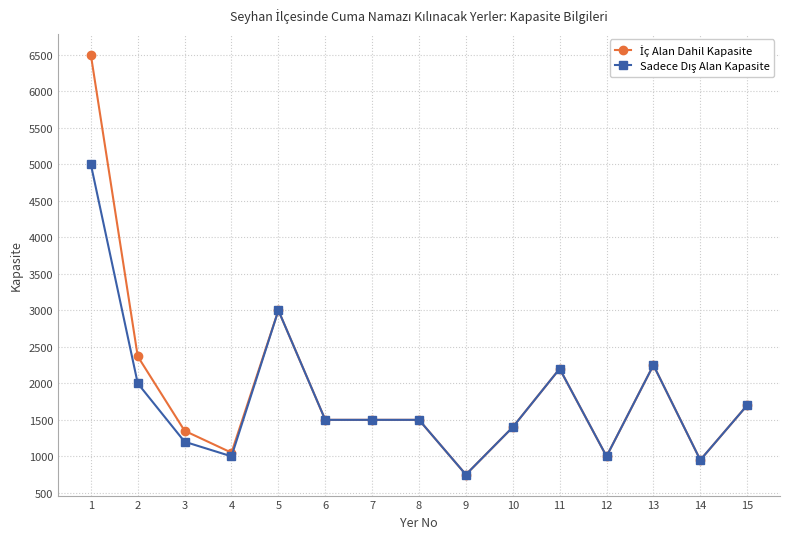

What is the total value across all series at 13?

4500